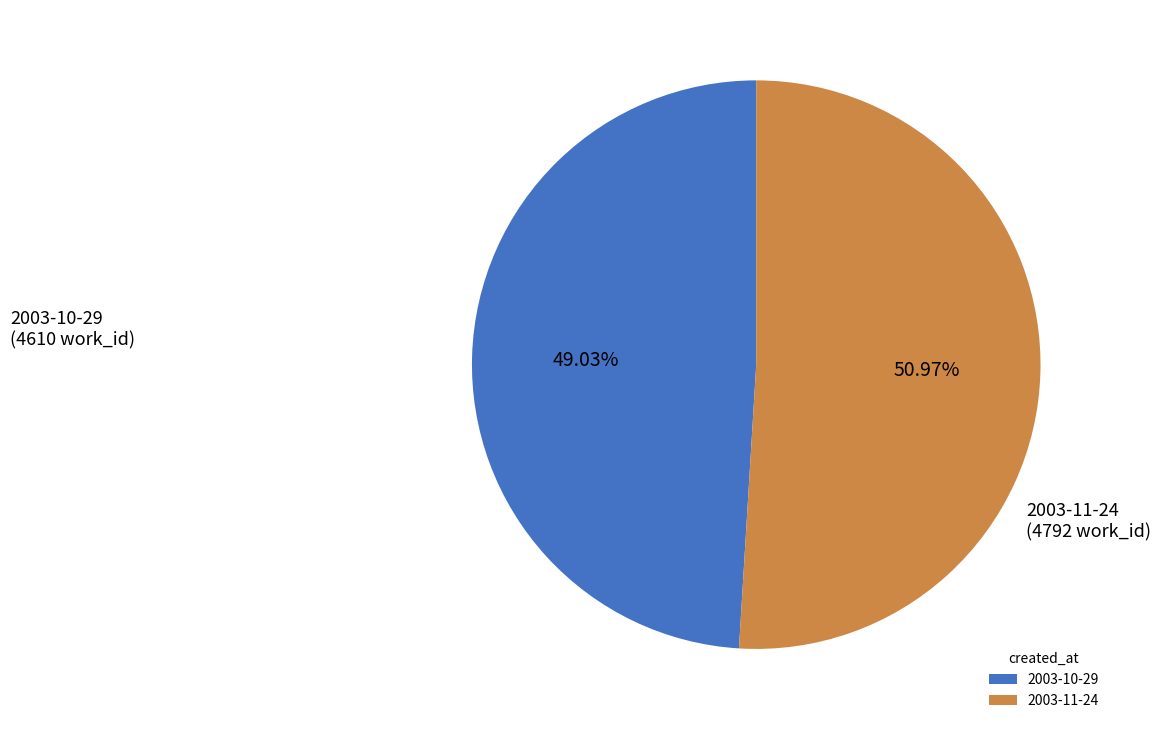

True or false: 2003-11-24 accounts for 61% of the total.

False